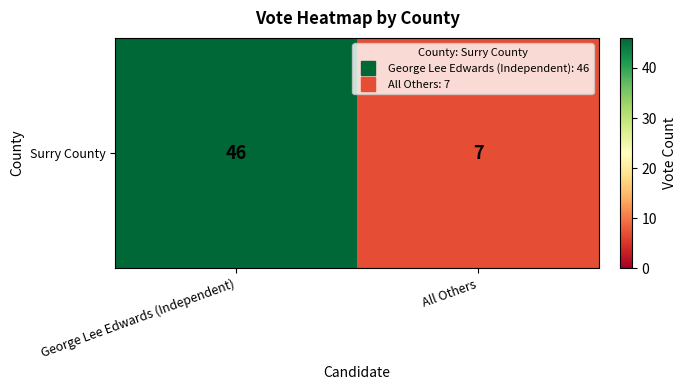

What is the change in value from George Lee Edwards (Independent) to All Others?

-39